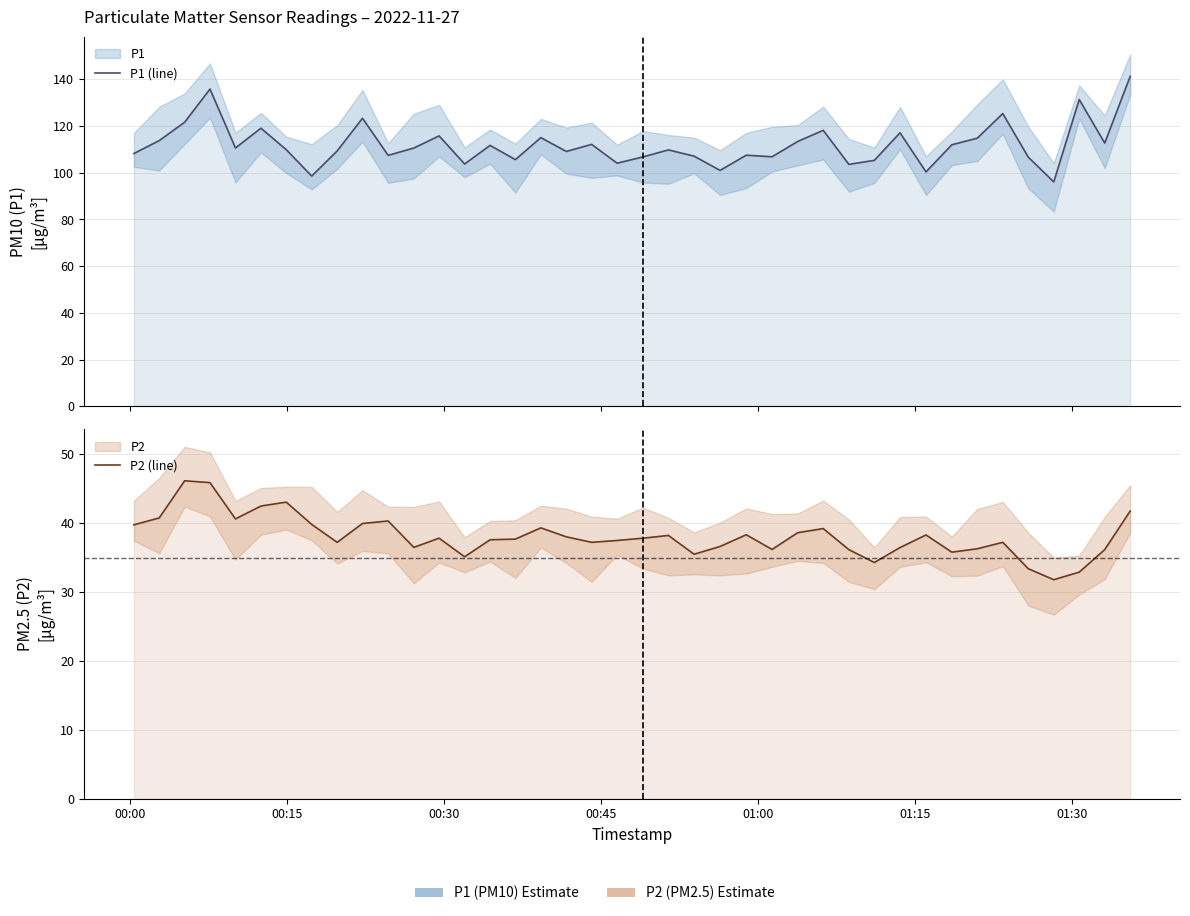

True or false: P2 (line) and P1 (line) cross at least once.

False